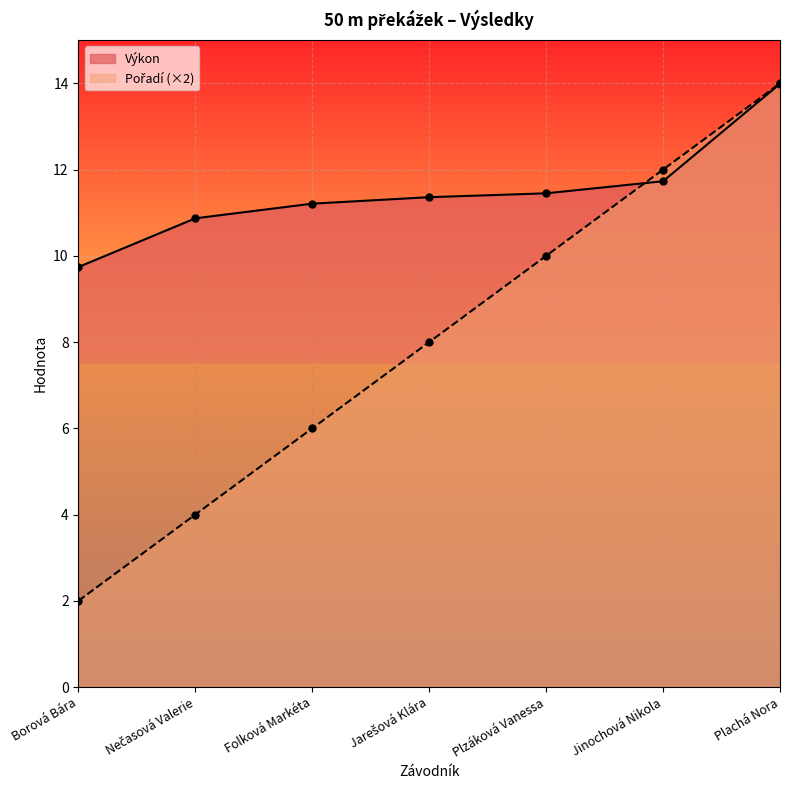

What is the sum of all Výkon values?

80.3